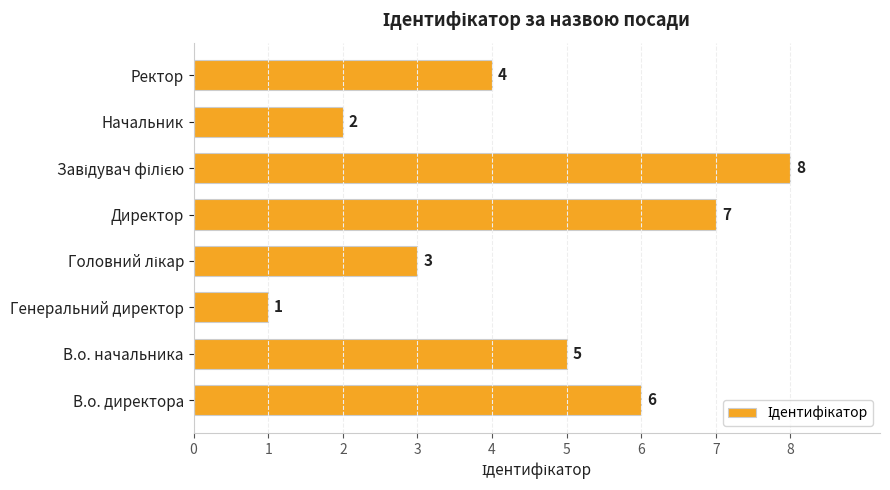

The value at В.о. начальника is 5. True or false?

True